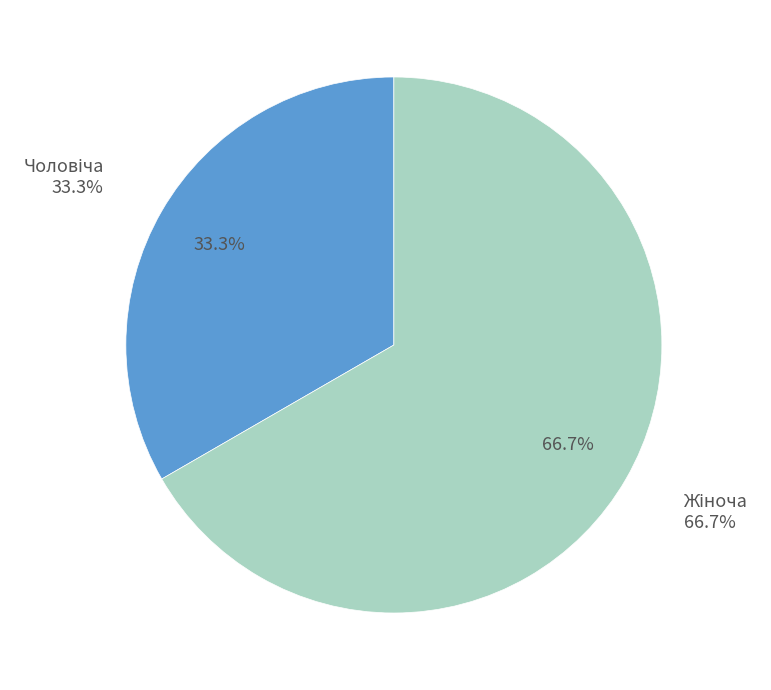

To the nearest percent, what portion does Жіноча represent?

67%